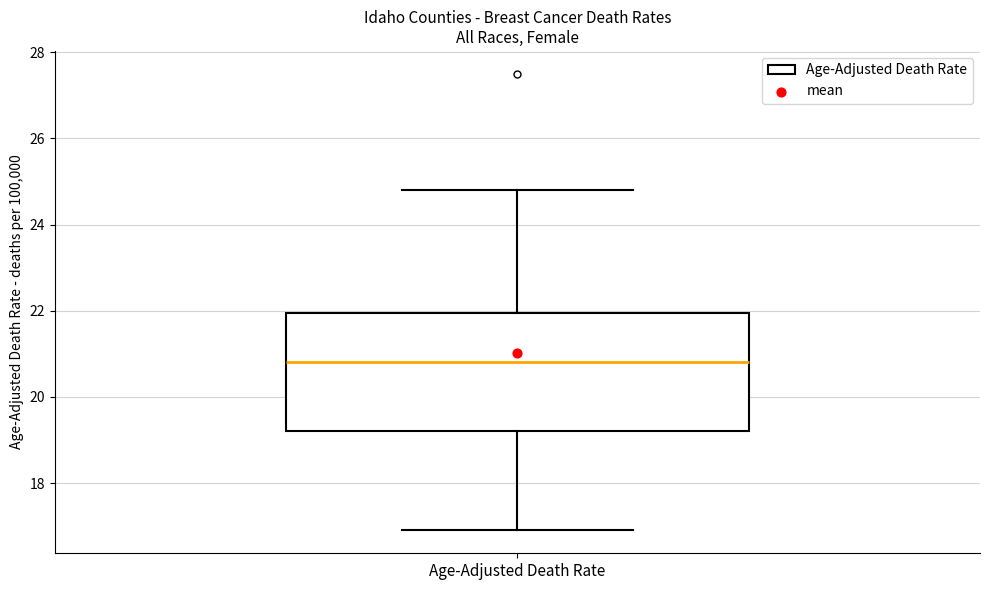

Read this box plot against the y-axis: the position of the median line, the range covered by the box, and the ends of both whiskers. The values are not printed on the chart, so give them approximately, as read against the axis.

median 20.8, box 19.2 to 22.0, whiskers 17.0 to 24.8